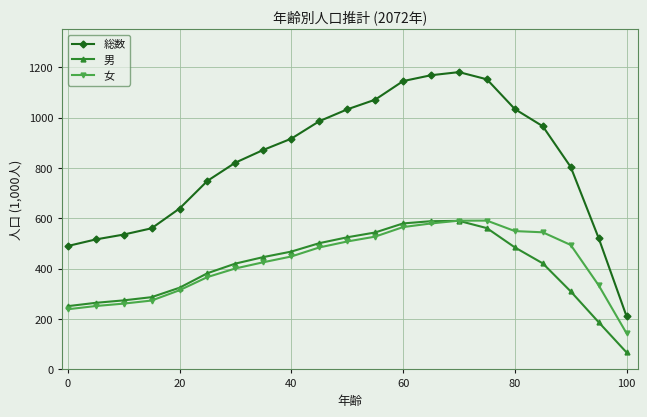

What is the smallest value displayed?

67.2